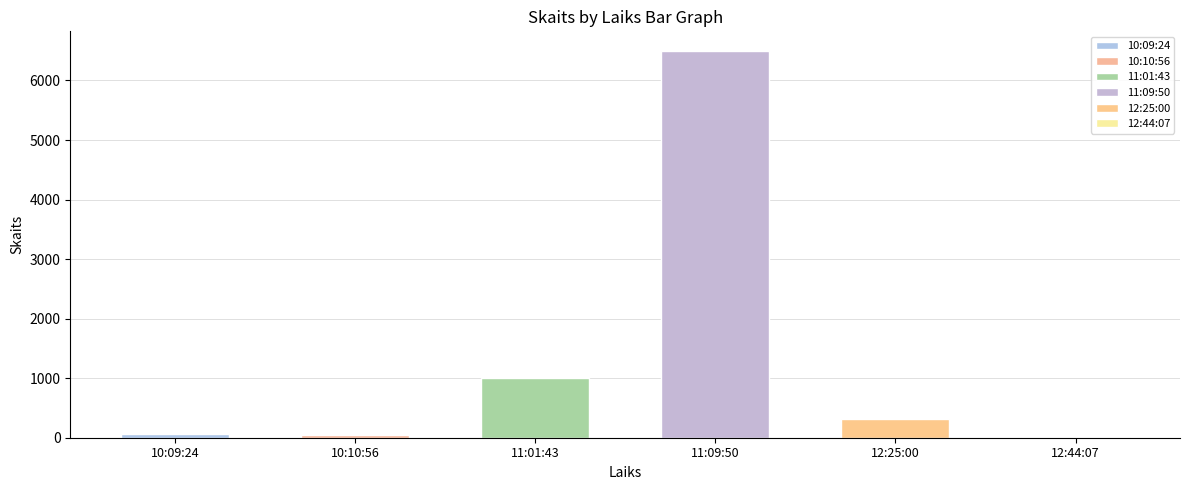

At which category does the chart reach its minimum across all series?

12:44:07